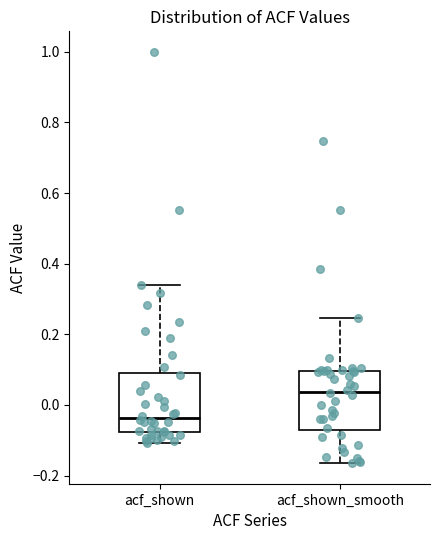

Which box has the highest median line?

acf_shown_smooth